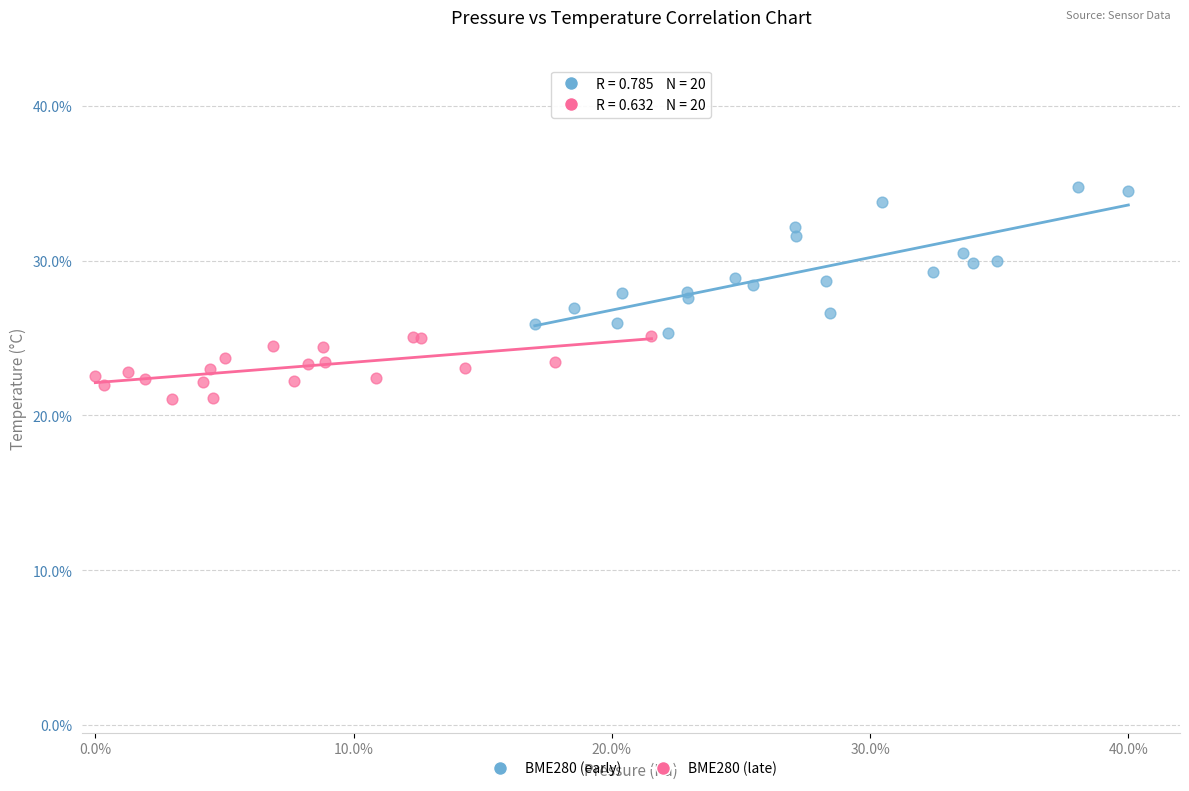

Which series reaches the maximum Y coordinate?

BME280 (early)